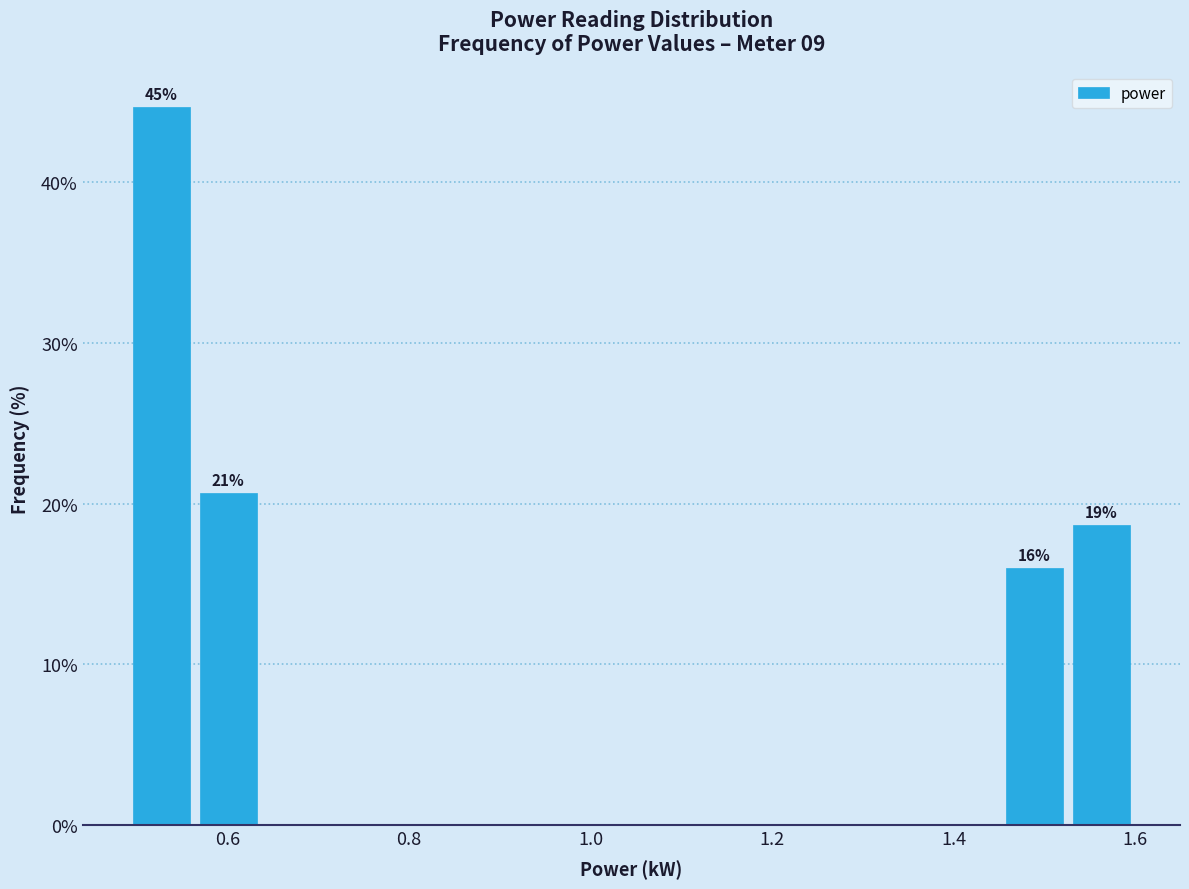

Read against the x-axis, roughly where is the centre of the tallest bar?

0.52